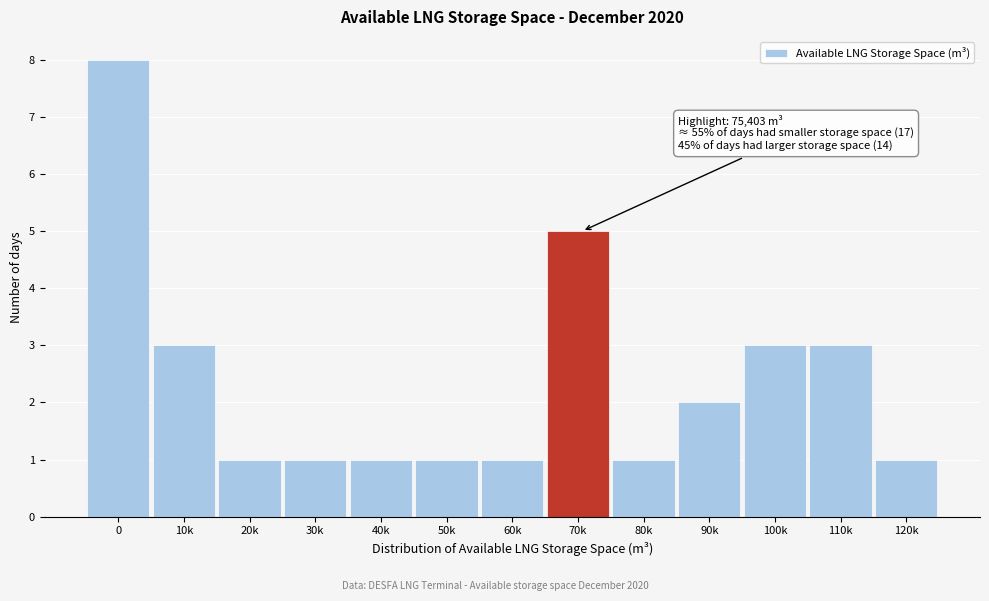

Reading right to left, extract all data points from this chart.

1	3	3	2	1	5	1	1	1	1	1	3	8